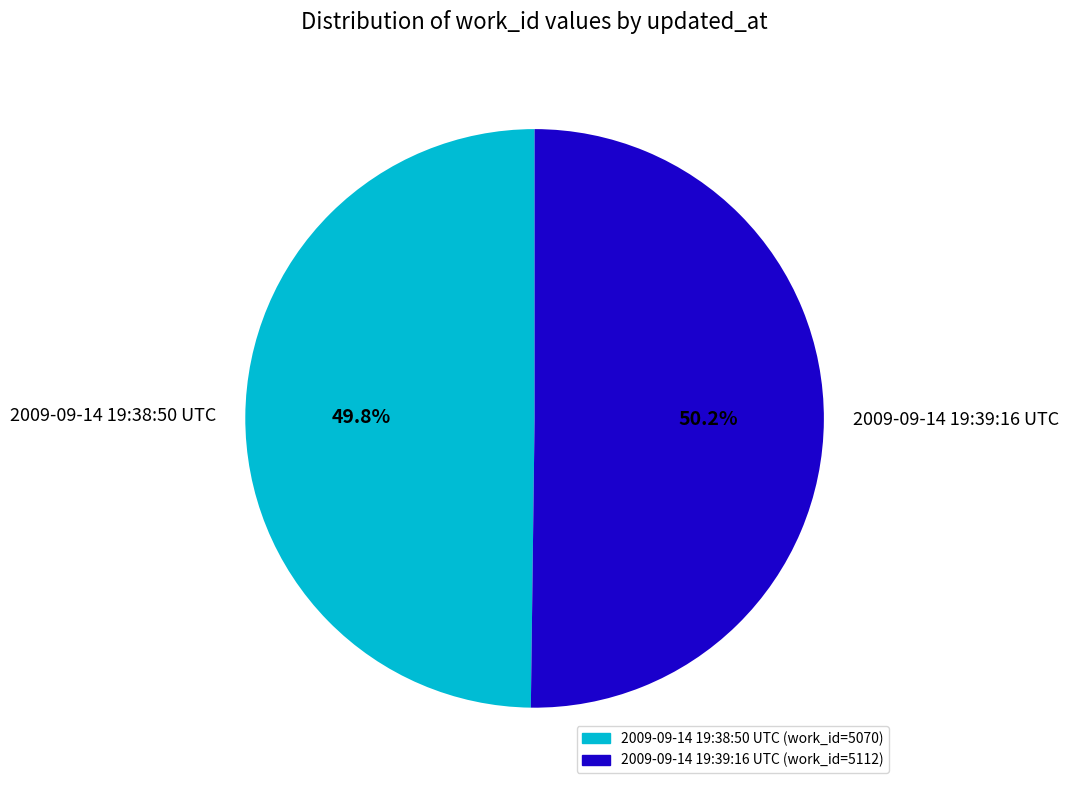

Does any single category account for the majority?

Yes